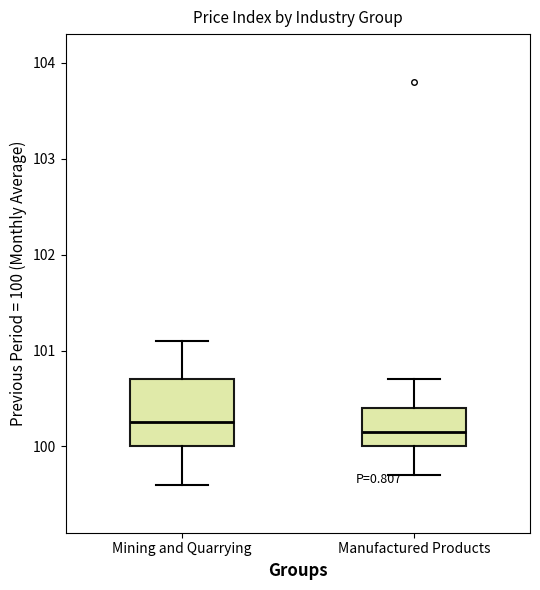

Reading left to right, read every box against the y-axis: the position of its median line, the range the box covers, and the ends of its whiskers. The values are not printed on the chart, so give them approximately, as read against the axis.

Mining and Quarrying: median 100.3, box 100.0 to 100.7, whiskers 99.6 to 101.1
Manufactured Products: median 100.2, box 100.0 to 100.4, whiskers 99.7 to 100.7